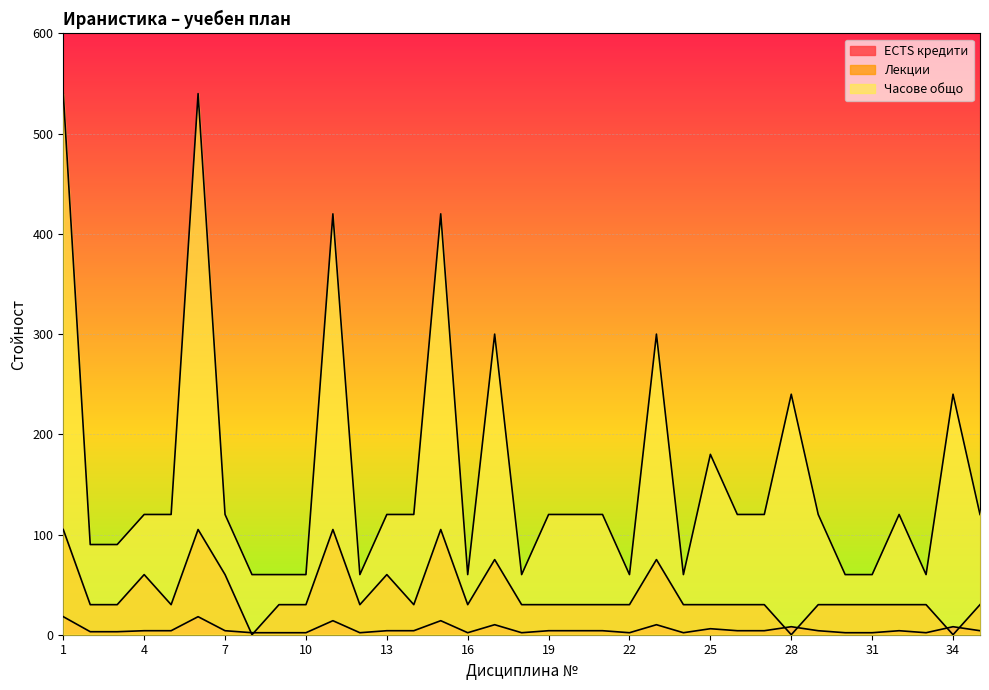

Is it true that Часове общо equals 60 at 9?

True